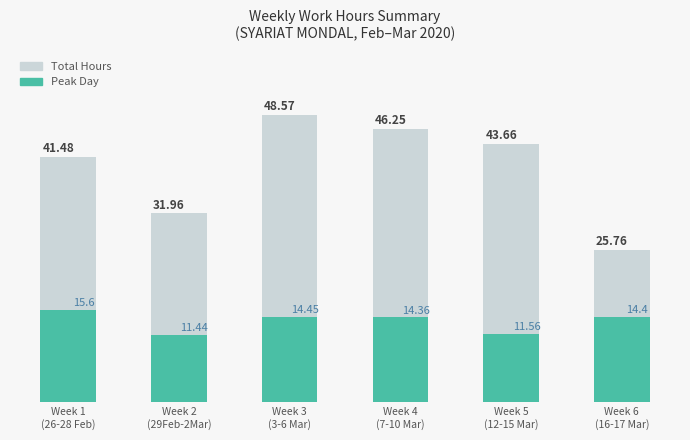

Reading left to right, what are all the values shown in this chart?

Total Hours: 41.5	32.0	48.6	46.2	43.7	25.8
Peak Day: 15.6	11.4	14.4	14.4	11.6	14.4